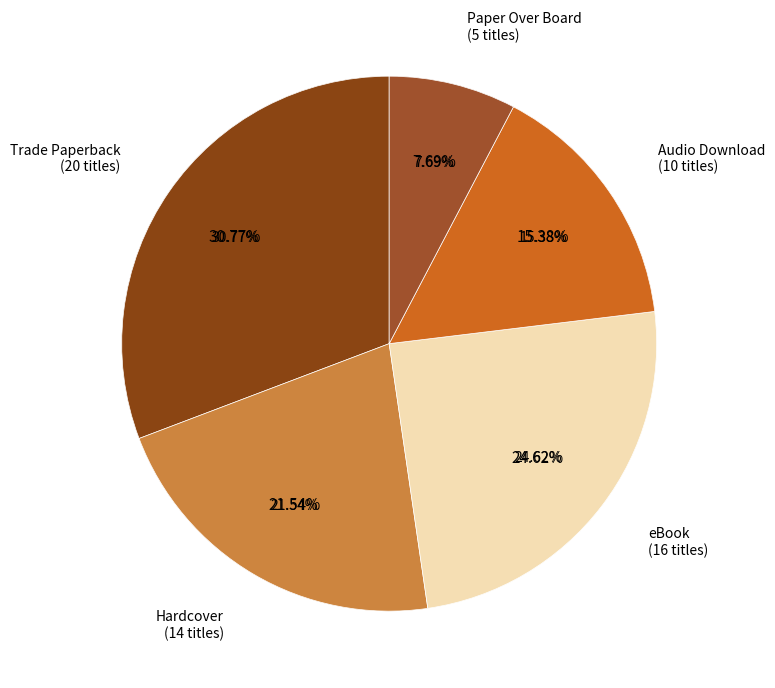

To the nearest percent, what is the combined percentage of Audio Download and Hardcover?

37%